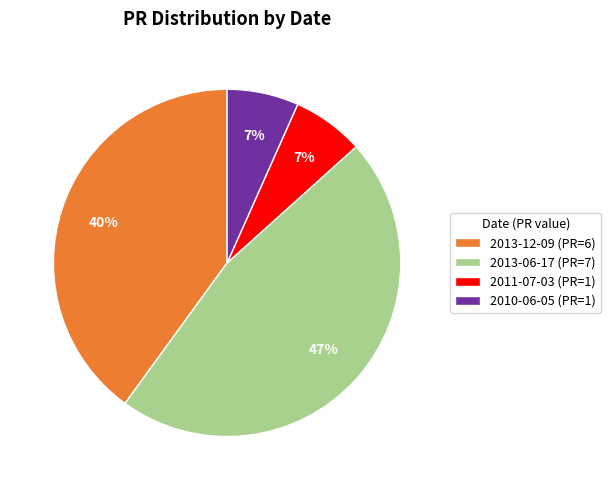

Is there a majority slice in this chart?

No